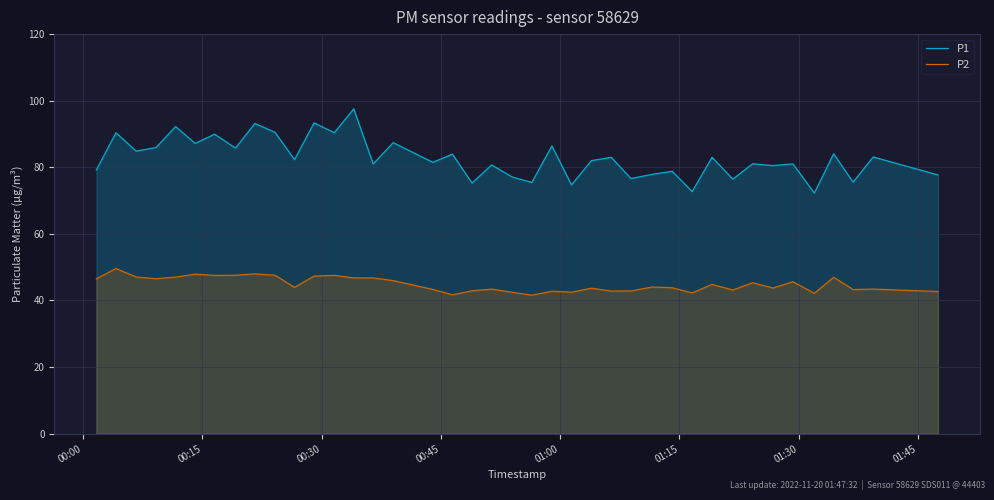

In P1, how many points are lower than both neighbors (excluding endpoints)?

16